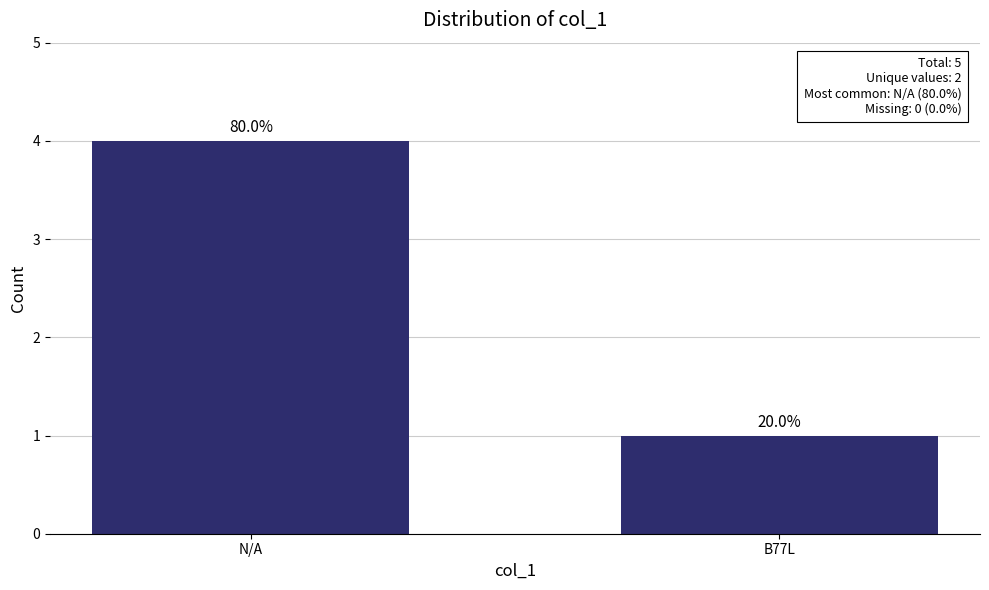

Are the bars horizontal?

No